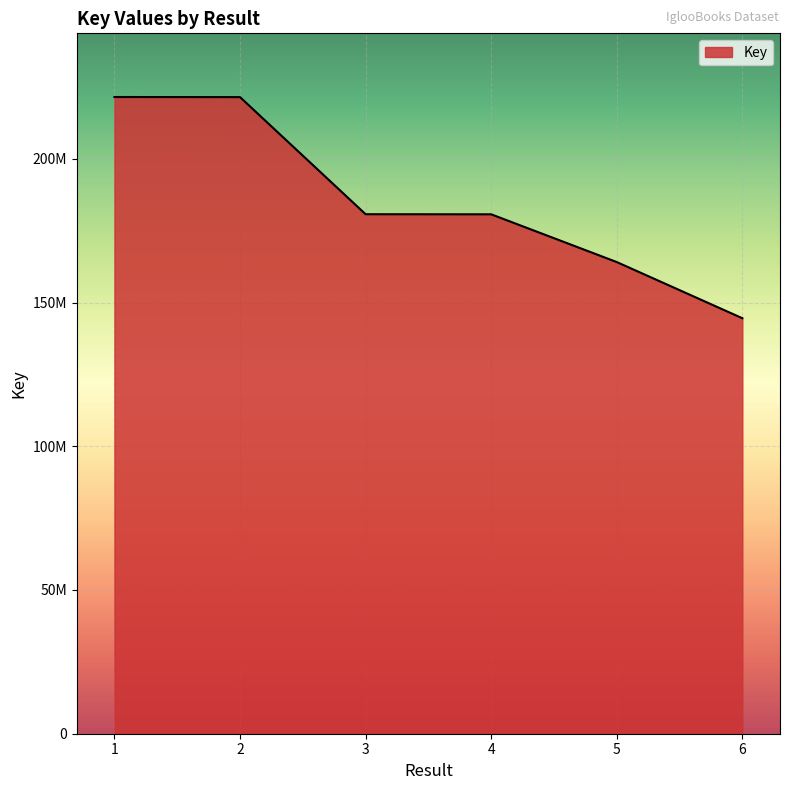

True or false: the data shows 69196733 at 6.

False